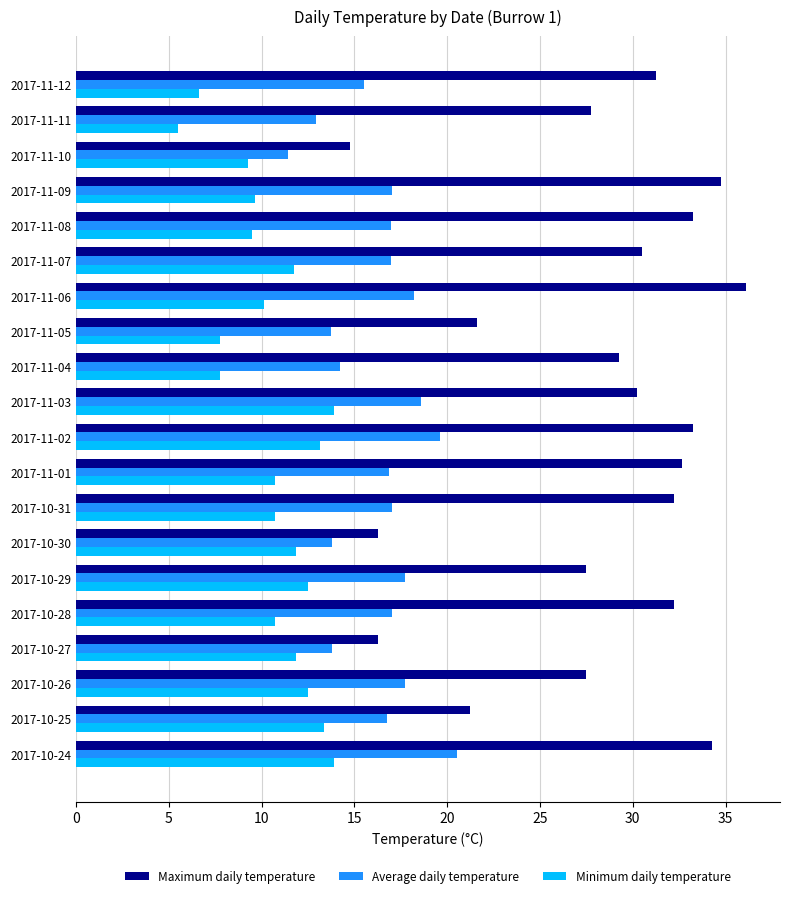

At how many categories does at least one series exceed 28?

12